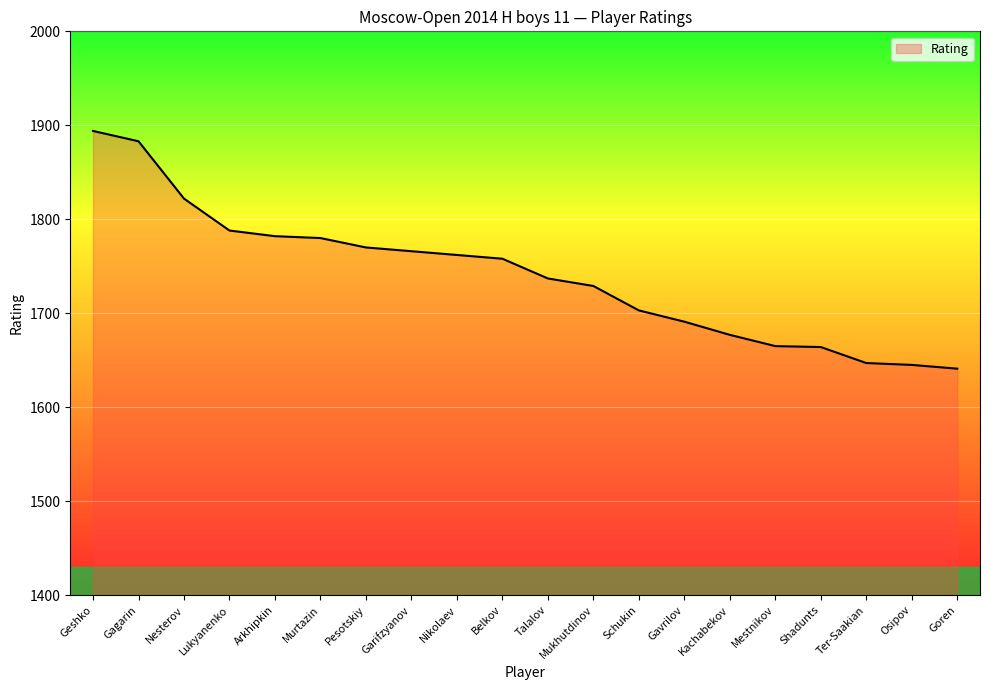

What is the maximum value shown in the chart?

1894